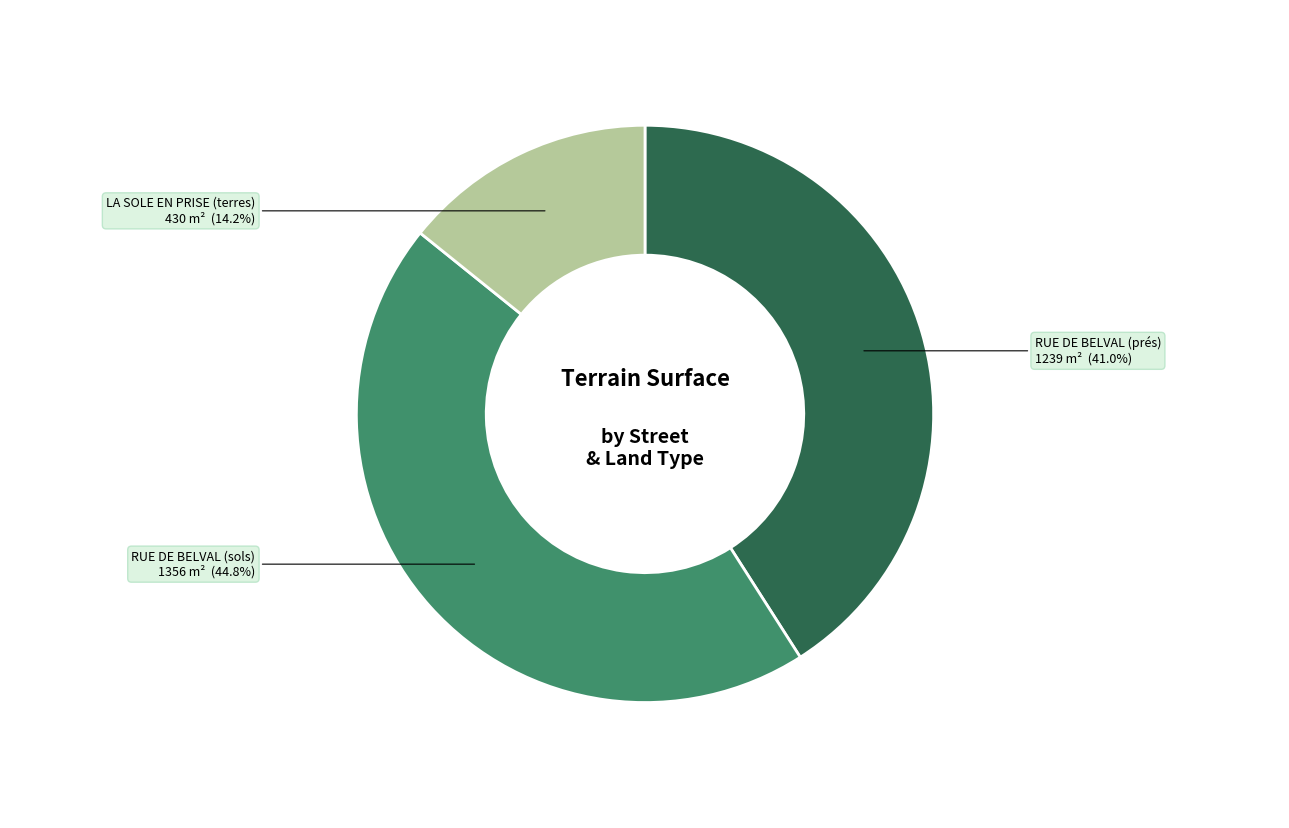

Does RUE DE BELVAL (sols) account for over 50% of the chart?

No